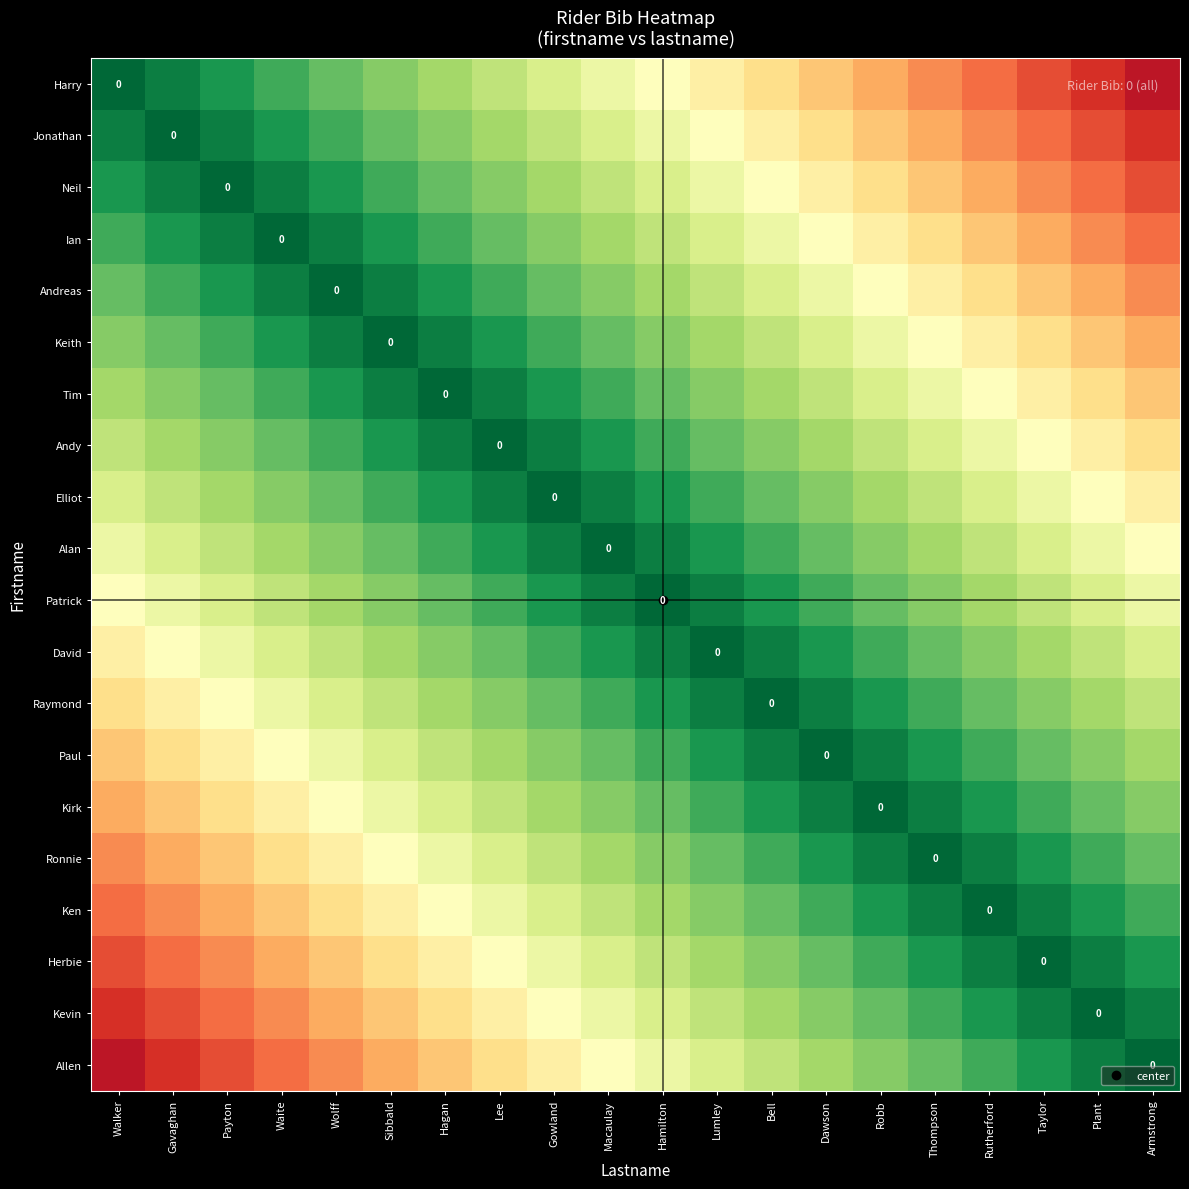

At which label does Paul first exceed 5?

Walker